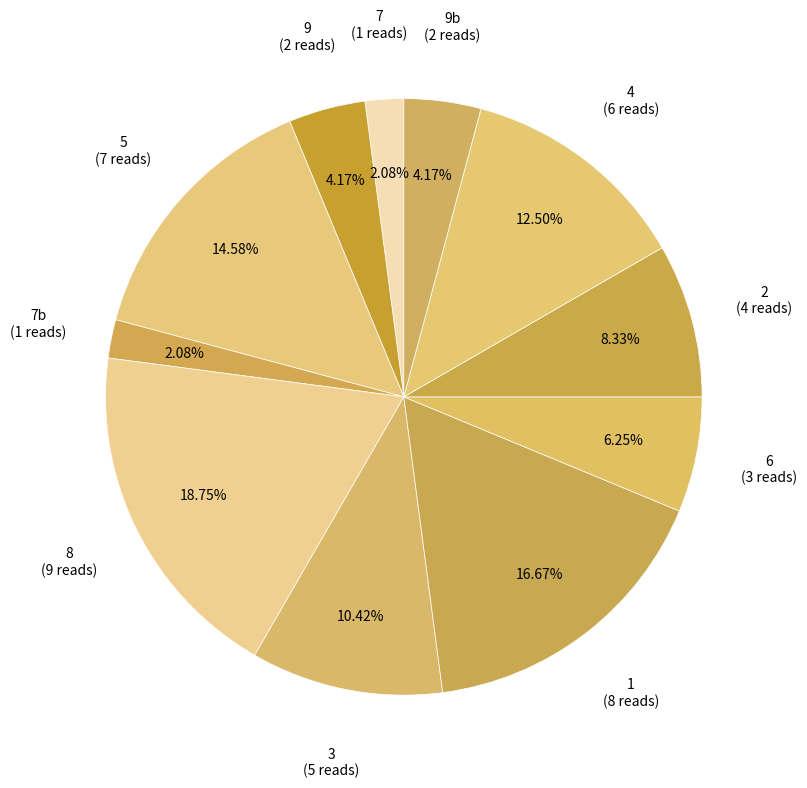

How many slices are in this pie chart?

11